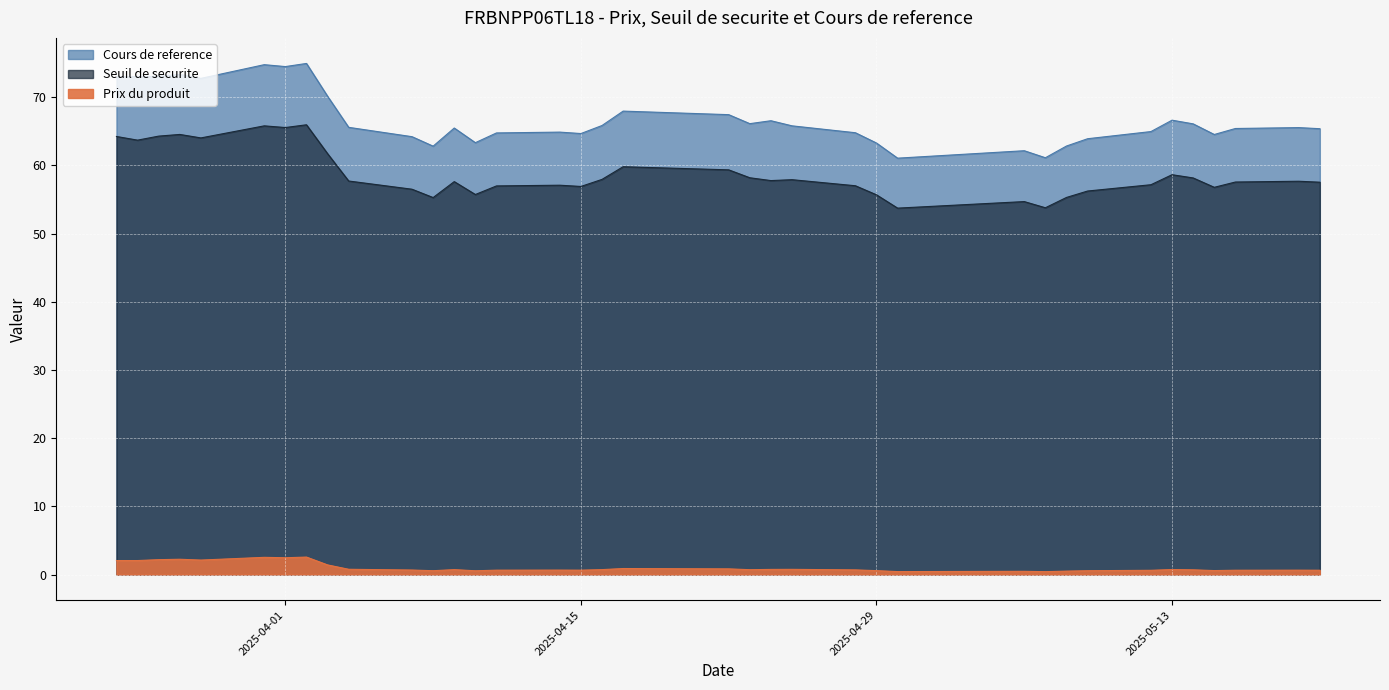

What is the greatest value displayed?

75.0